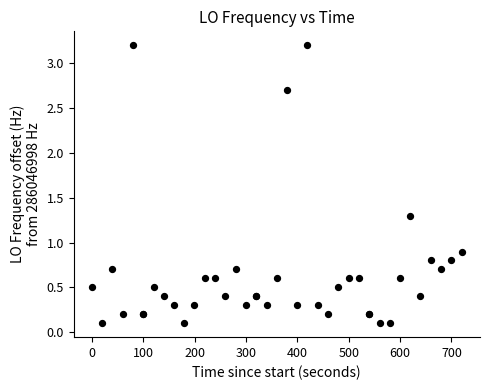

What Y value in the scatter plot is closest to 1?

0.9